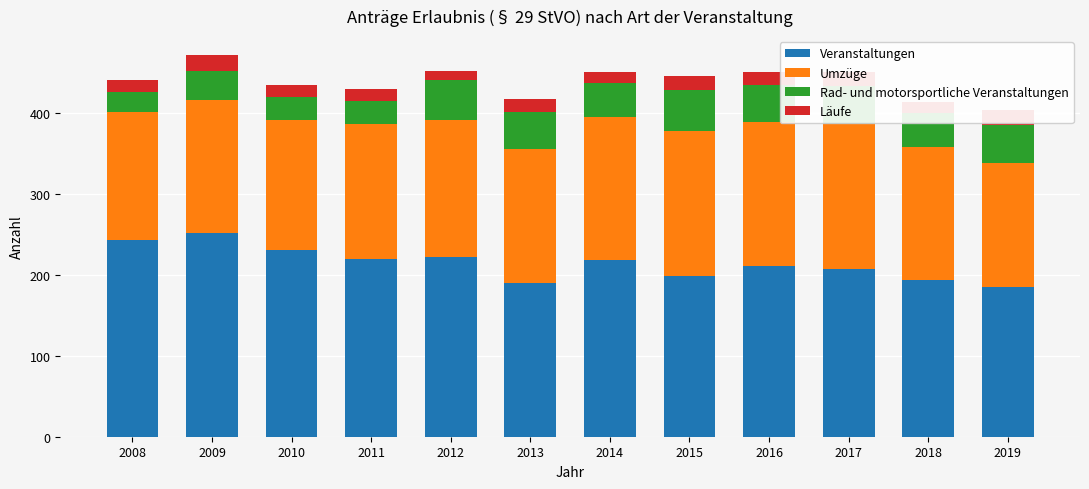

The value of Veranstaltungen at 2016 is 324. True or false?

False